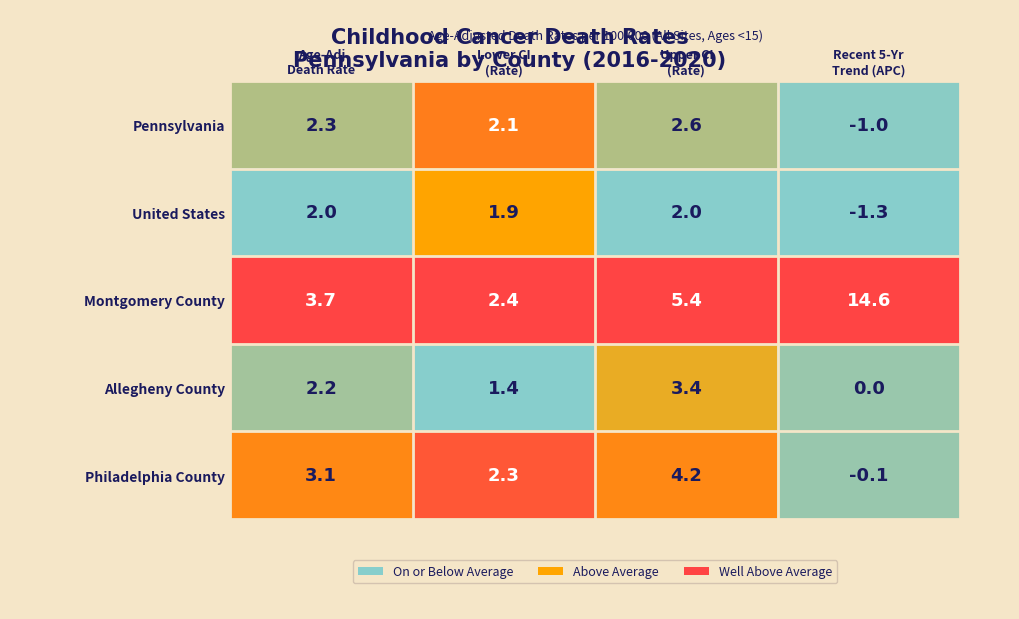

How many data points does each series have?

4